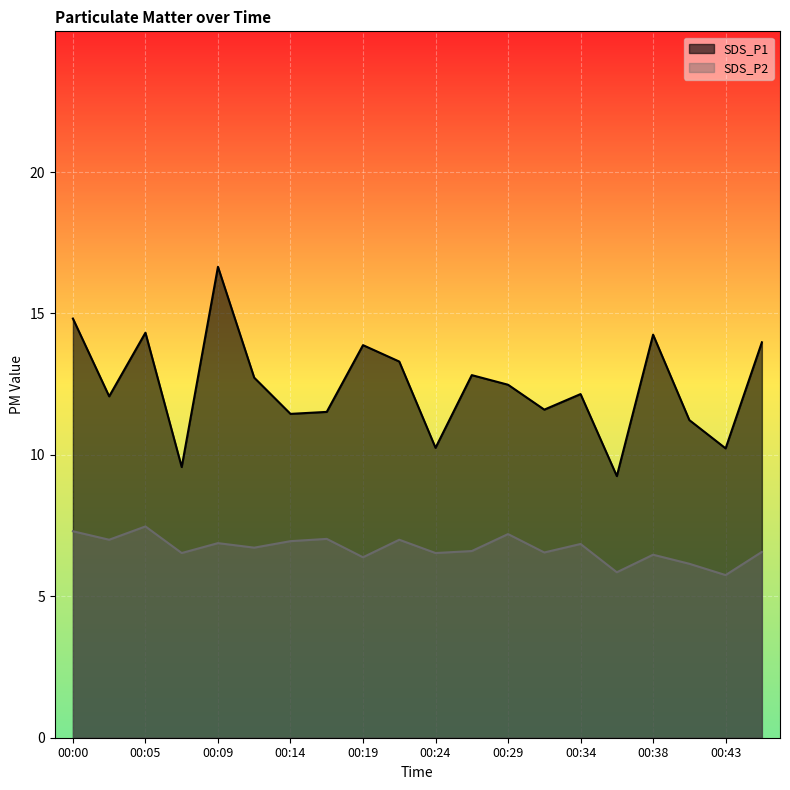

Which label corresponds to the smallest value in the chart?

00:43